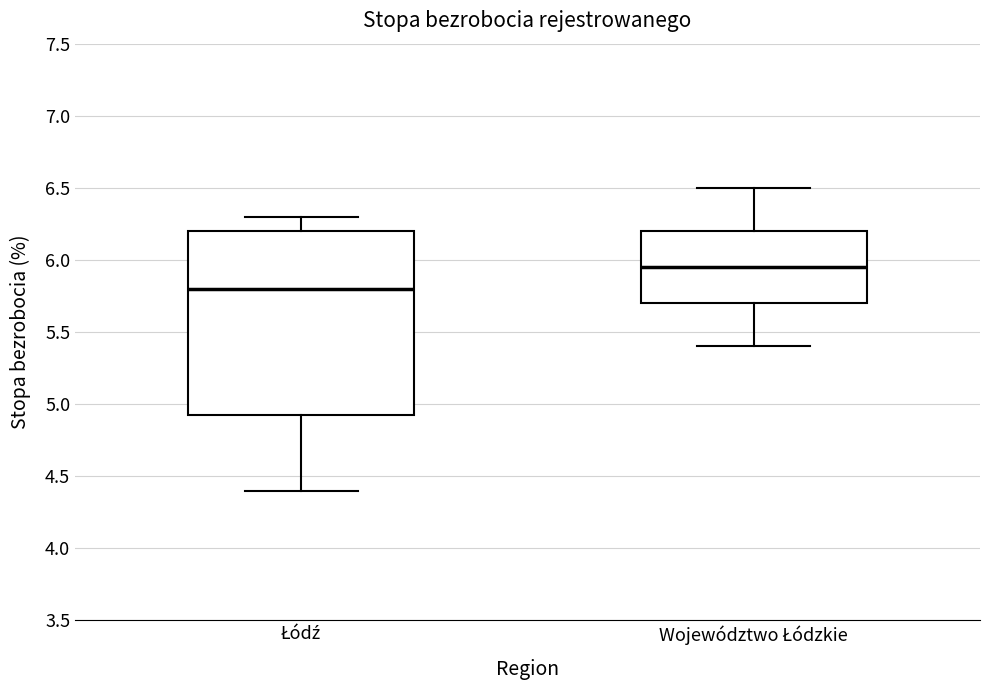

Reading left to right, read every box against the y-axis: the position of its median line, the range the box covers, and the ends of its whiskers. The values are not printed on the chart, so give them approximately, as read against the axis.

Łódź: median 5.80, box 4.95 to 6.20, whiskers 4.40 to 6.30
Województwo Łódzkie: median 5.95, box 5.70 to 6.20, whiskers 5.40 to 6.50